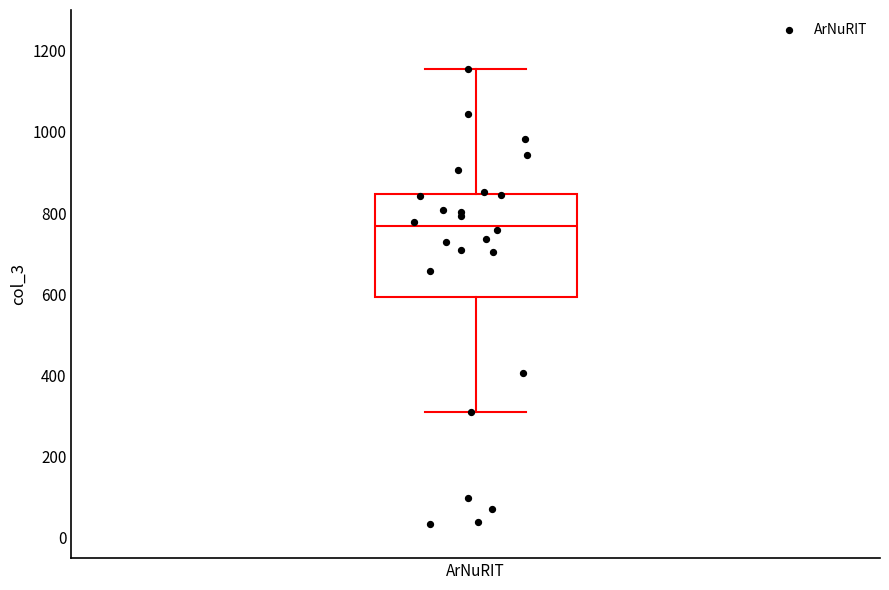

Transcribe this box plot: give where the median line is, the range the box spans, and where the two whiskers end, as read against the y-axis. The values are not printed on the chart, so give them approximately, as read against the axis.

median 760, box 600 to 840, whiskers 300 to 1160